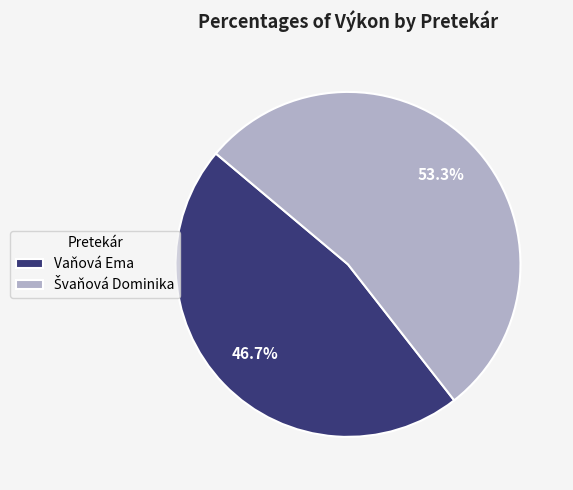

Which slice is the smallest?

Vaňová Ema